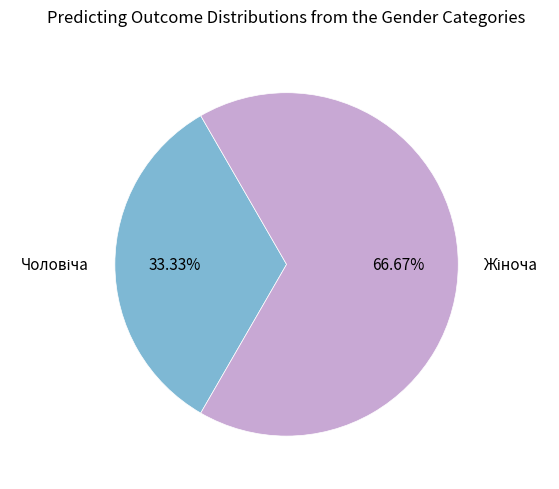

Is there any slice that represents more than half of the pie?

Yes